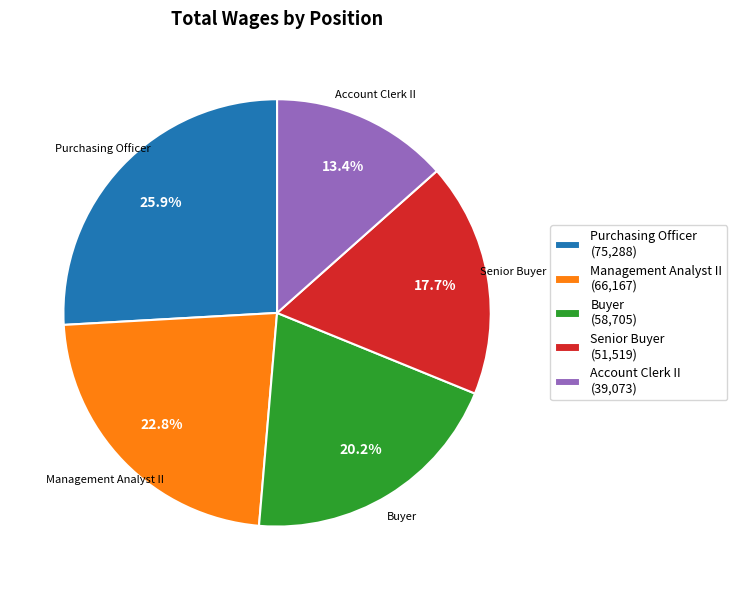

To the nearest percent, what is the combined percentage of Senior Buyer and Buyer?

38%